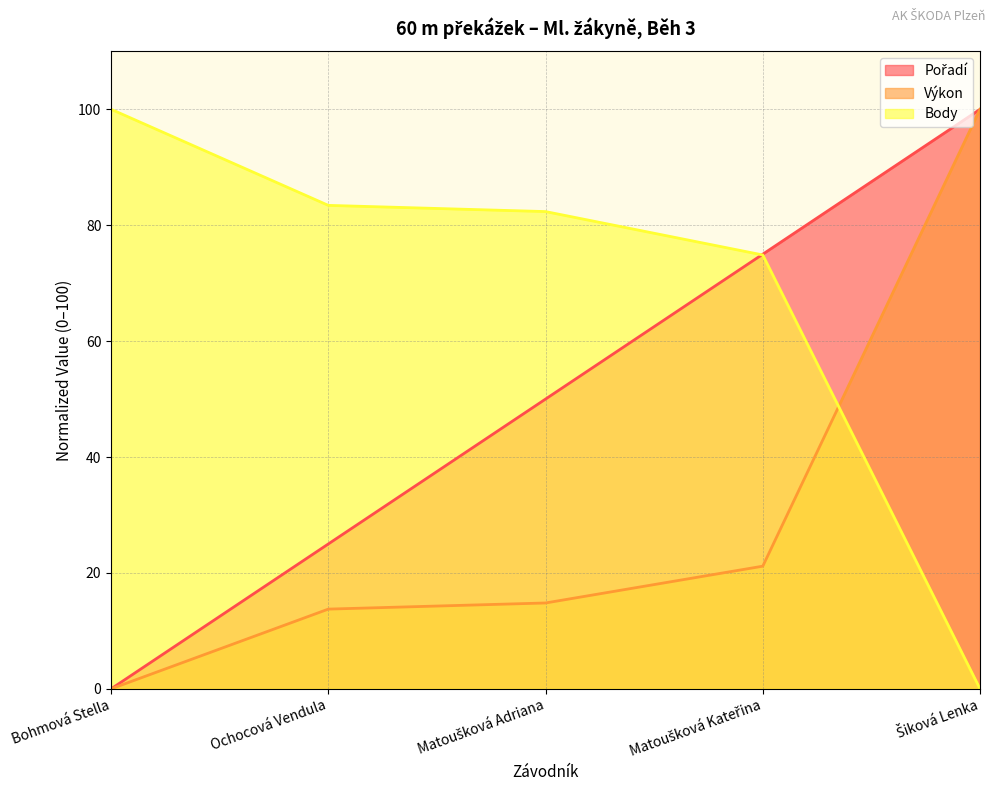

What is the difference between the maximum and minimum values in the Výkon series?

100.0